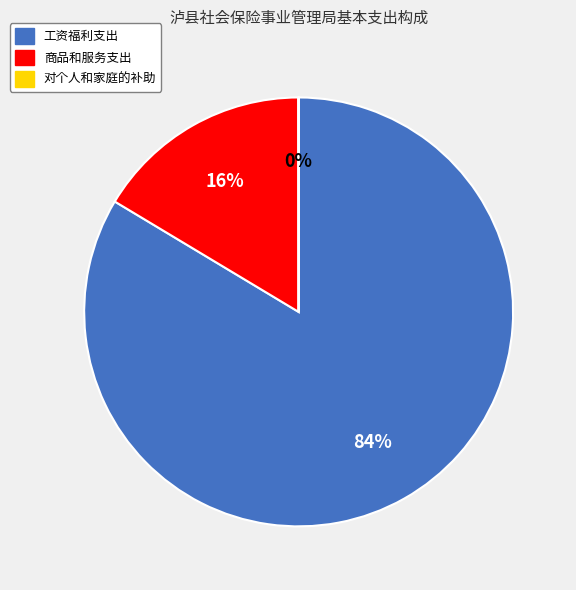

What is the largest slice in the pie chart?

工资福利支出